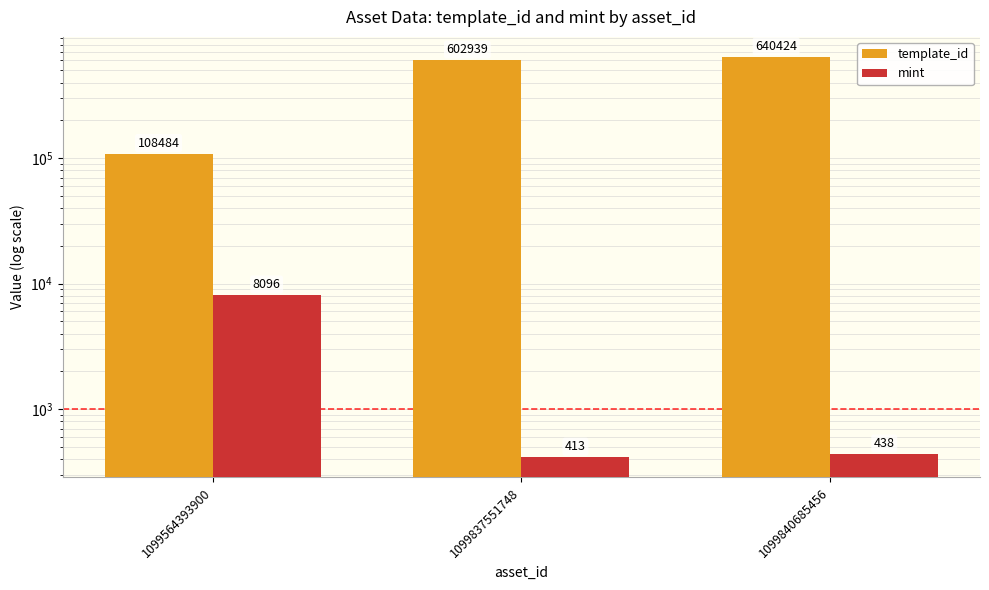

List the series in order of their overall mean, lowest first.

mint, template_id